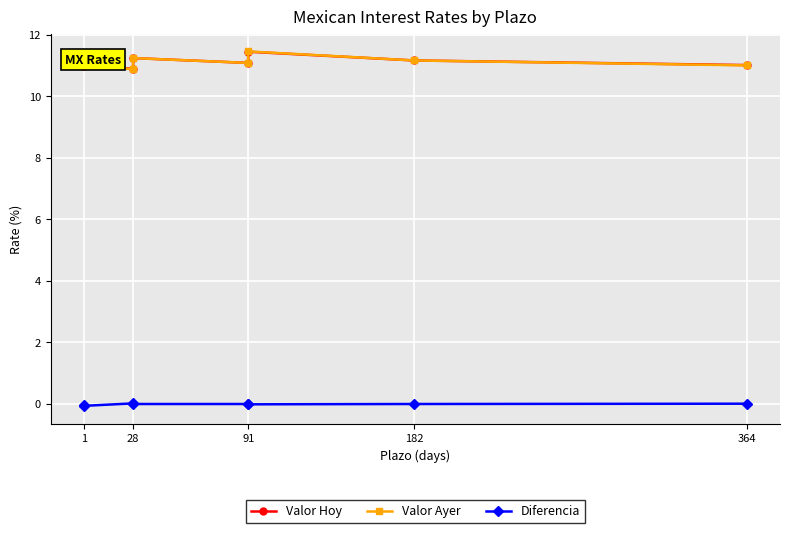

Which series has the largest range (max minus min)?

Valor Ayer